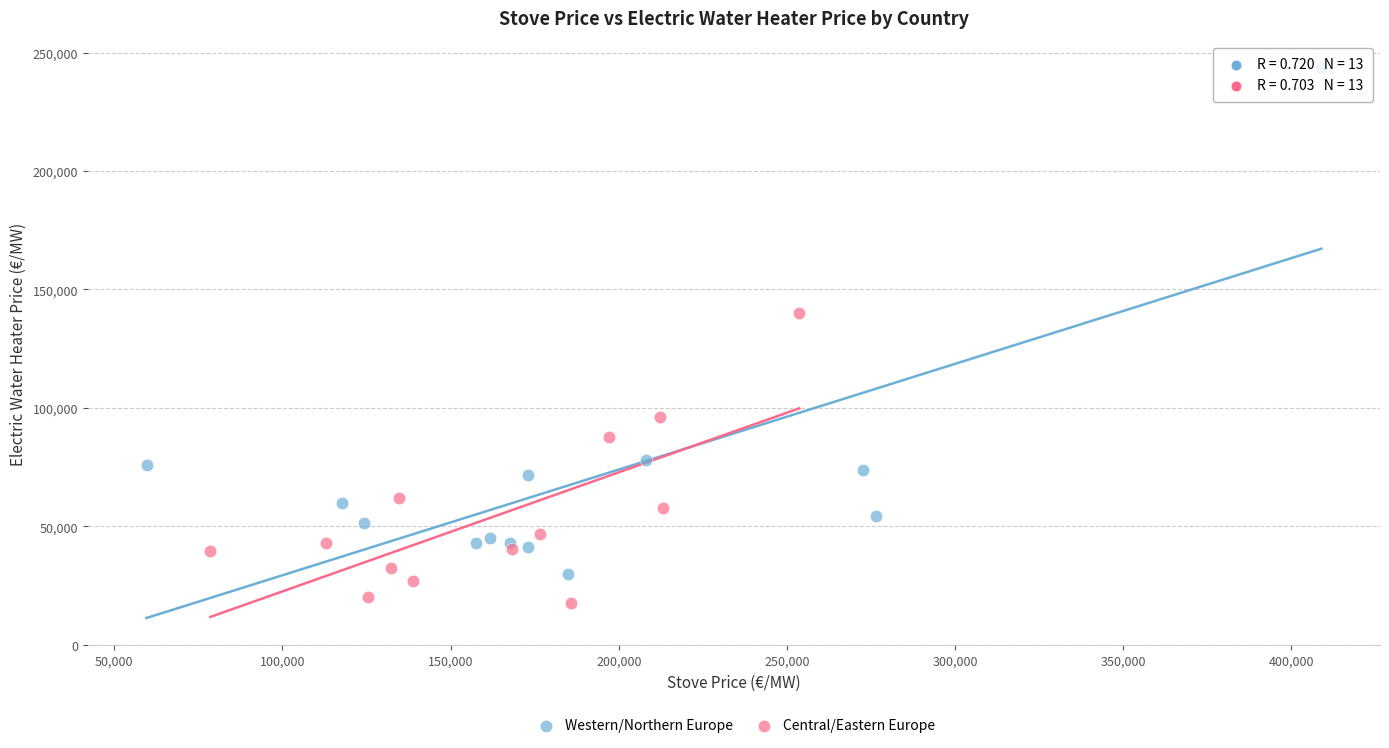

Which series contains the highest Y value?

Western/Northern Europe